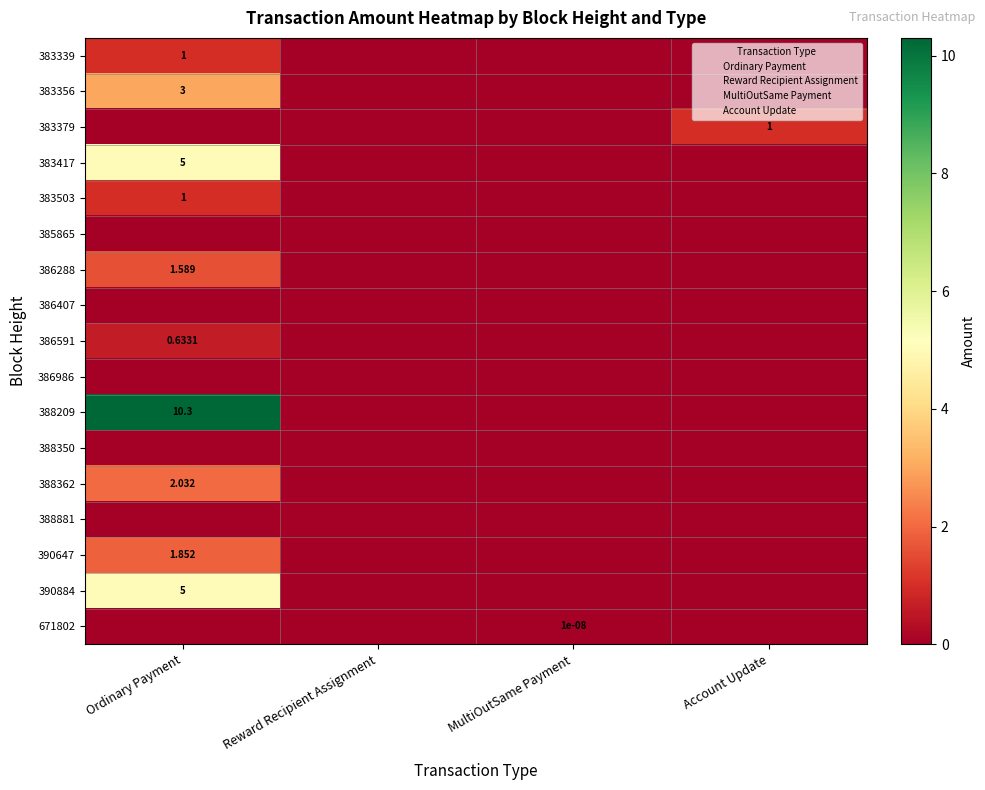

List the labels in order of 388362 value, smallest first.

Reward Recipient Assignment, MultiOutSame Payment, Account Update, Ordinary Payment